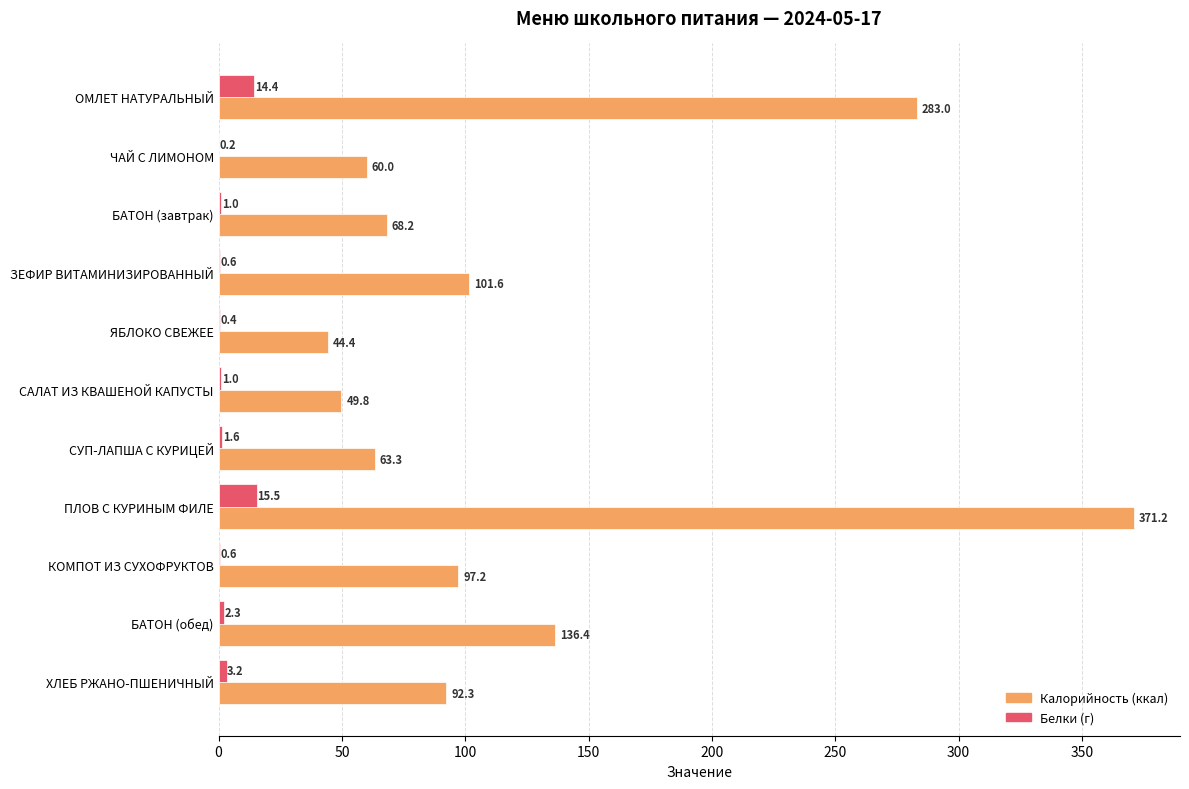

What is the sum of all Калорийность (ккал) values?

1367.4